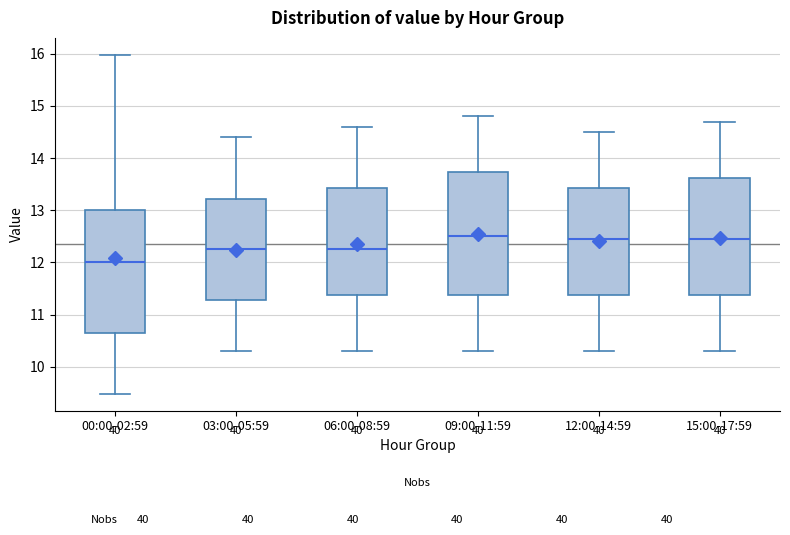

Where is the lower edge of the box for 03:00-05:59 on the y-axis? The values are not printed on the chart, so give them approximately, as read against the axis.

11.3